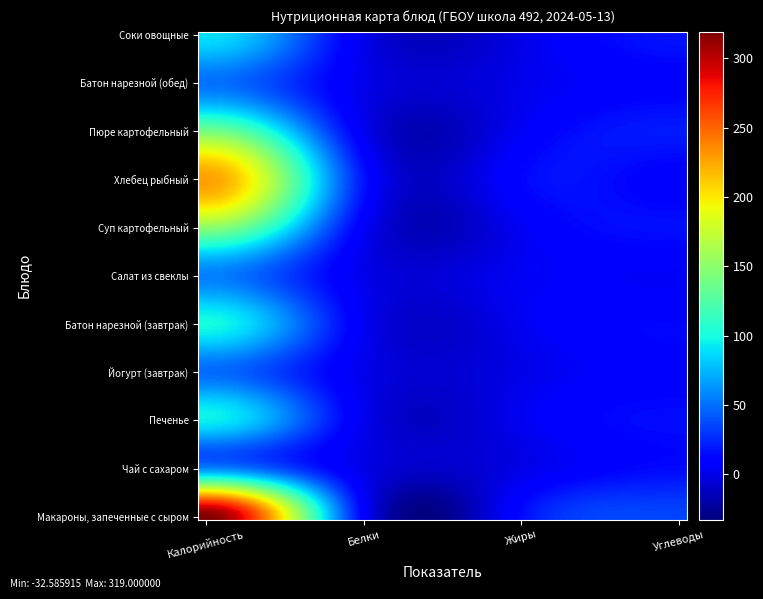

Rank the series by their maximum value, from highest to lowest.

Макароны, запеченные с сыром, Хлебец рыбный, Суп картофельный, Пюре картофельный, Батон нарезной (завтрак), Печенье, Соки овощные, Чай с сахаром, Салат из свеклы, Батон нарезной (обед), Йогурт (завтрак)